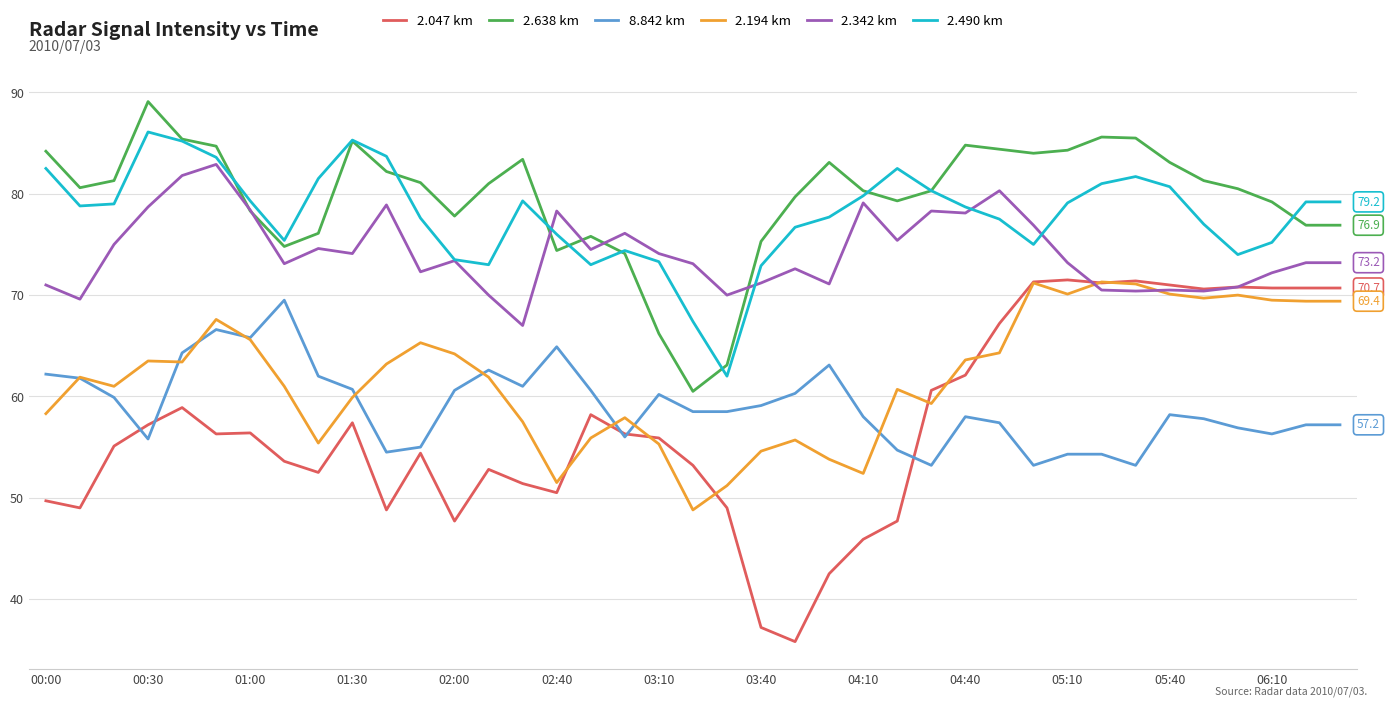

Which series has the widest spread of values?

2.047 km